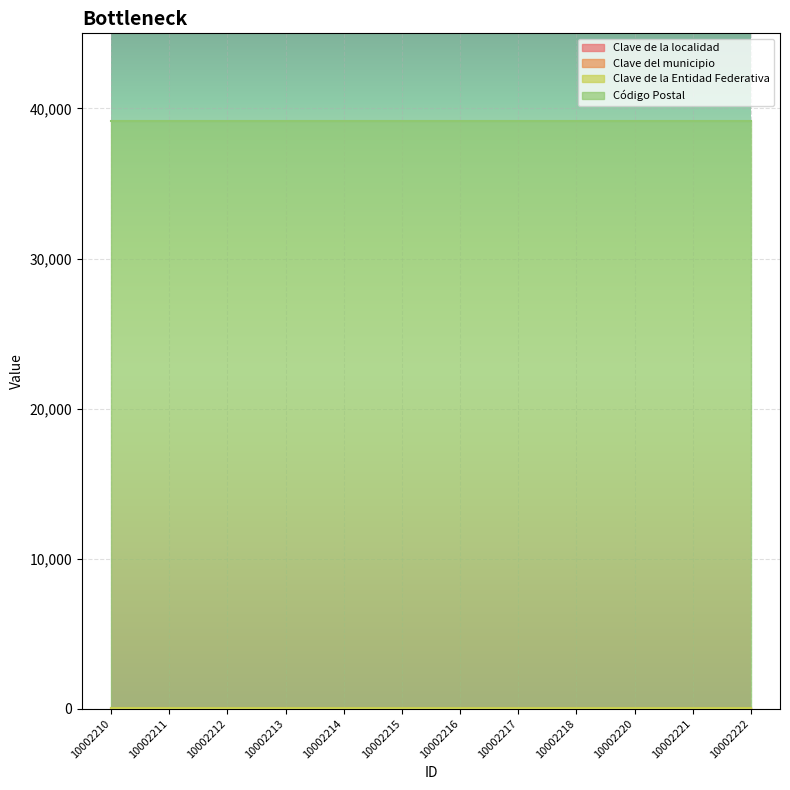

Between 10002215 and 10002221, which series saw the biggest shift?

Clave de la localidad